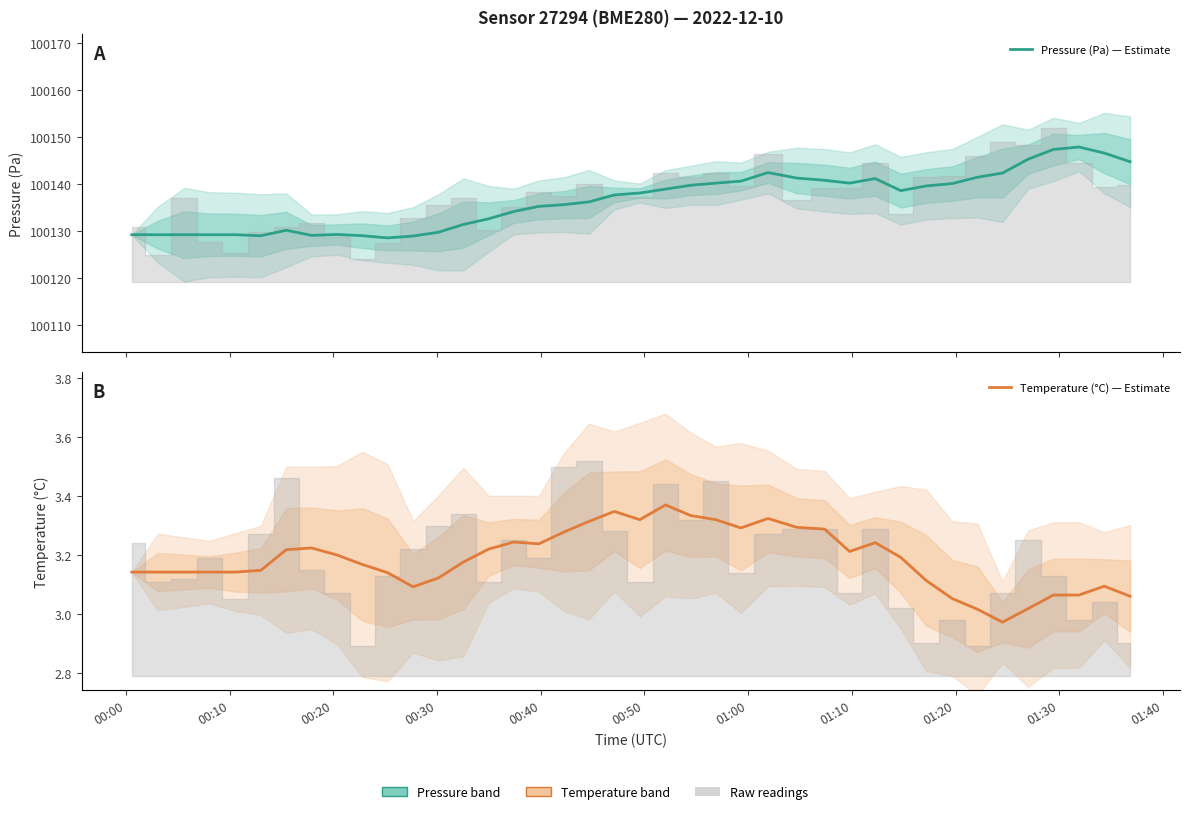

Which series has the largest total across all categories?

Pressure (Pa) — Estimate